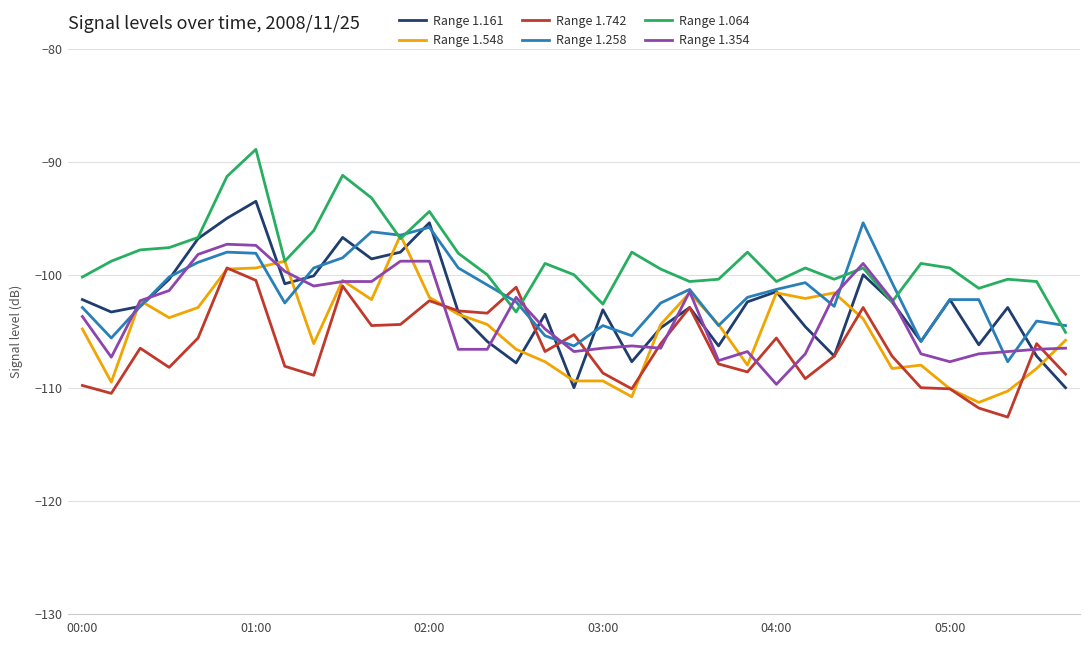

What is the greatest value displayed?

-88.9